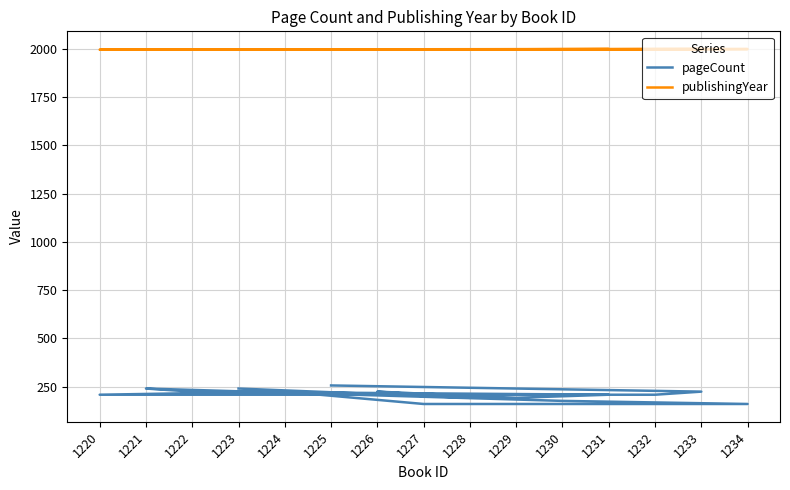

At which label is pageCount closest to 208?

1232